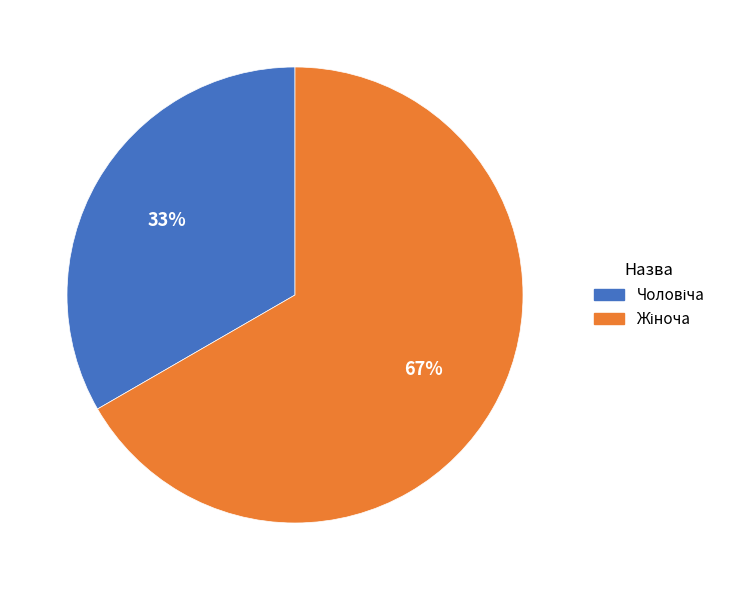

How many segments does this pie chart have?

2